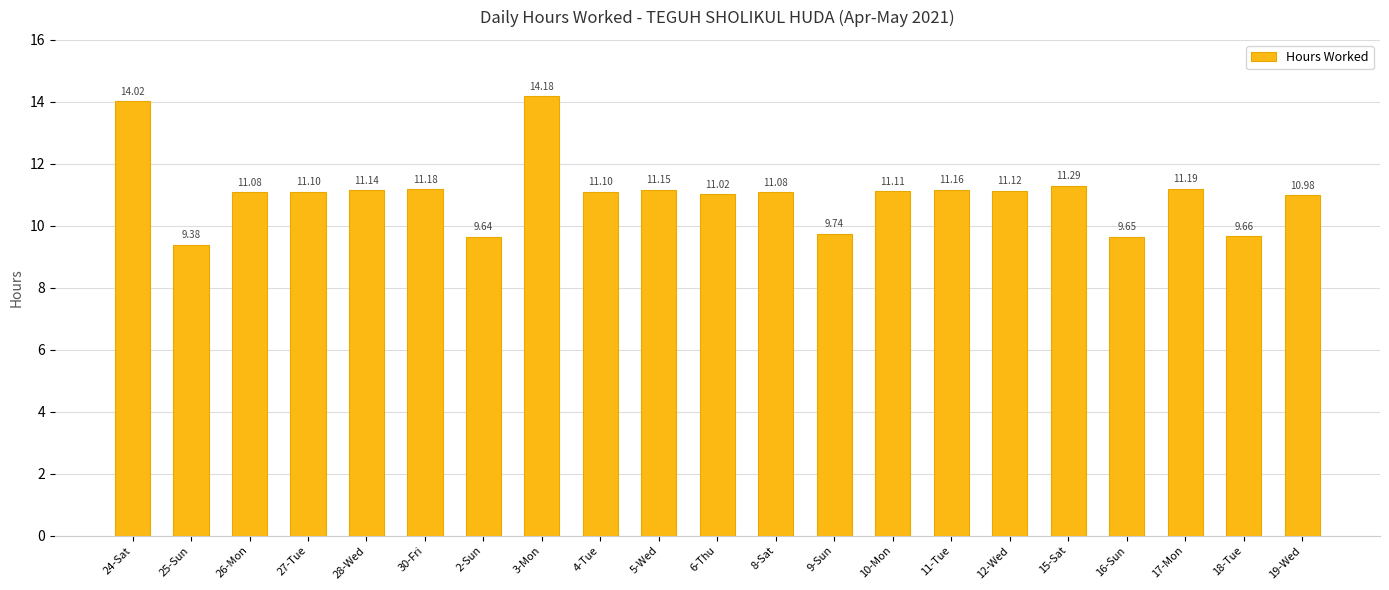

What is the ratio of the value at 26-Mon to the value at 6-Thu?

1.0